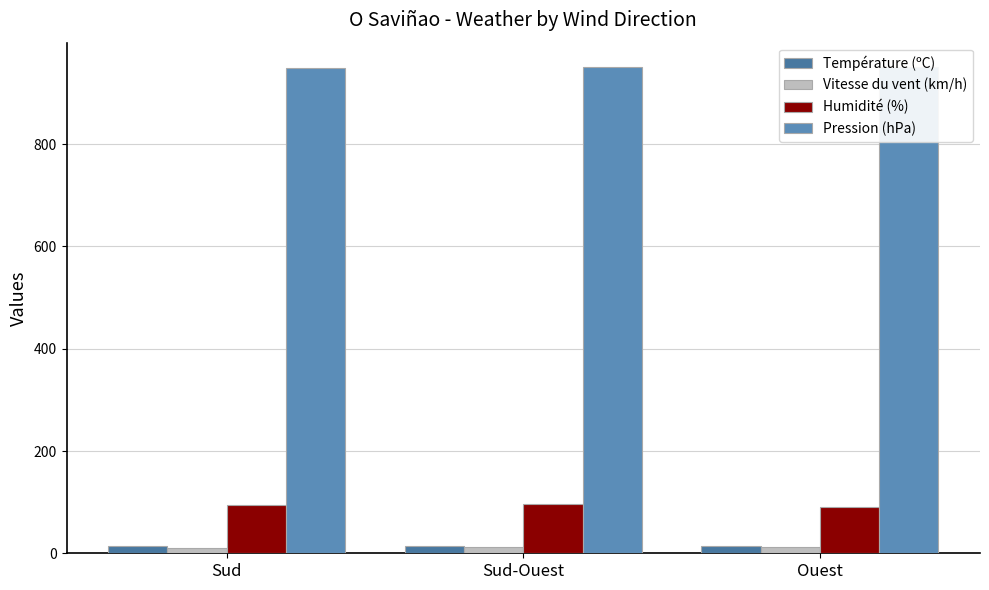

Which series has the largest total across all categories?

Pression (hPa)